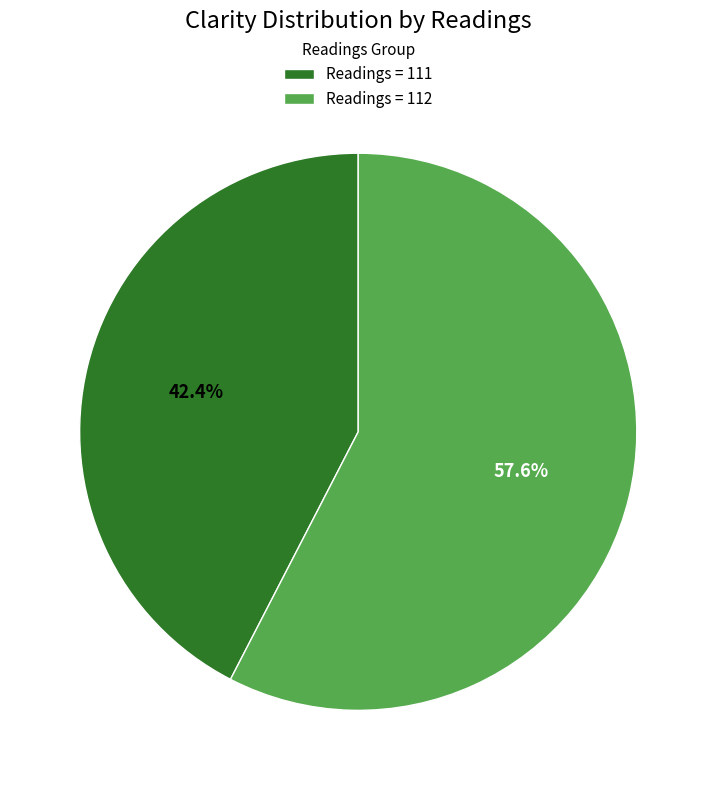

Rank the categories by value from lowest to highest.

Readings = 111, Readings = 112